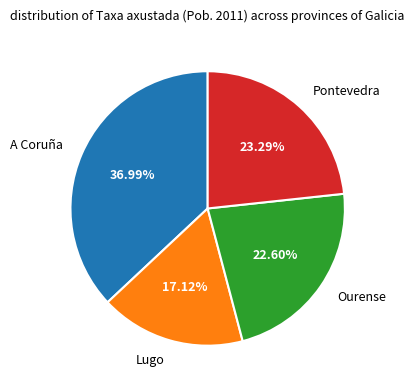

To the nearest percent, what is the average slice percentage?

25%